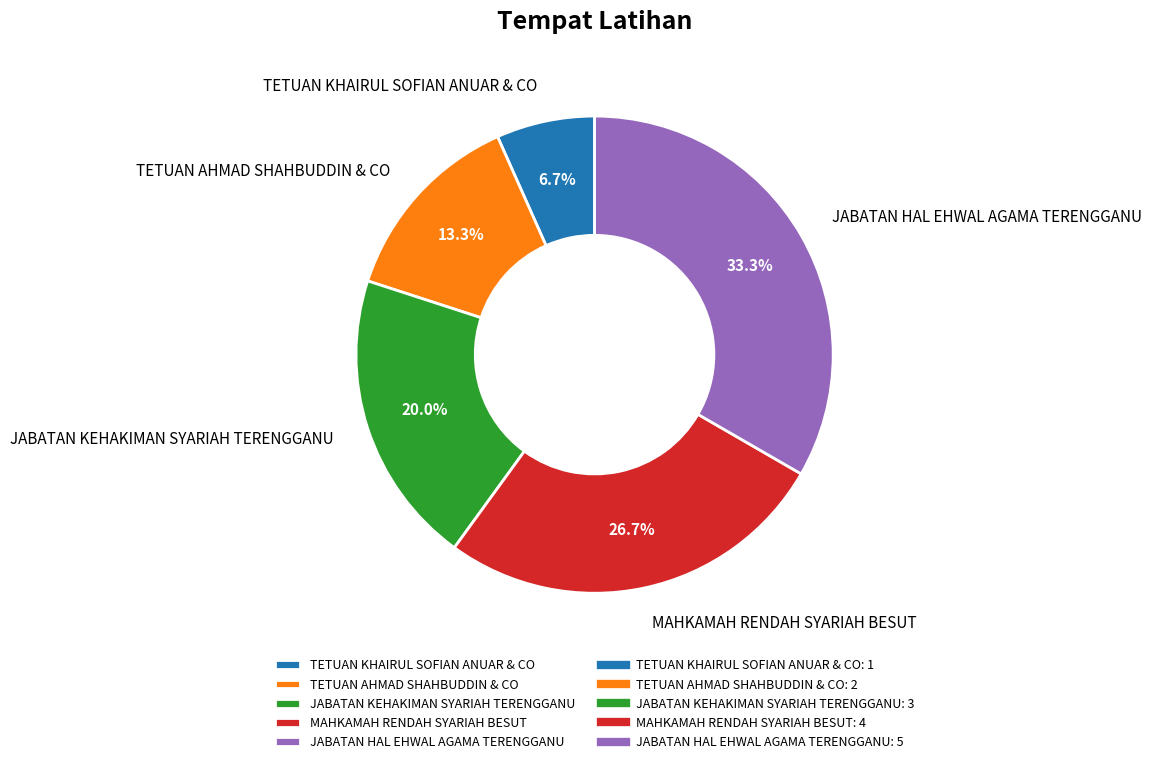

Rank the categories by value from highest to lowest.

JABATAN HAL EHWAL AGAMA TERENGGANU, MAHKAMAH RENDAH SYARIAH BESUT, JABATAN KEHAKIMAN SYARIAH TERENGGANU, TETUAN AHMAD SHAHBUDDIN & CO, TETUAN KHAIRUL SOFIAN ANUAR & CO